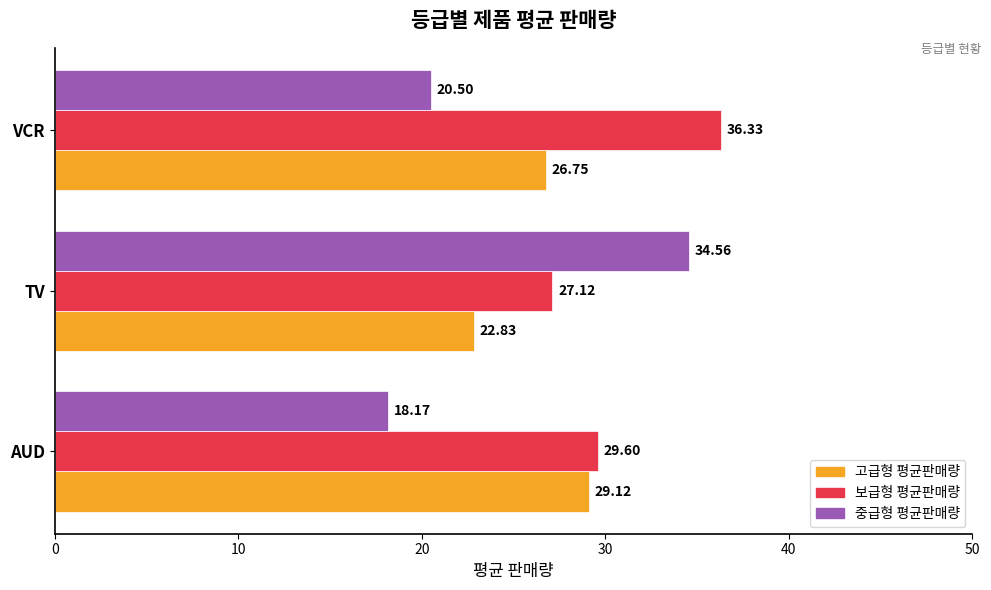

Is the value of 중급형 평균판매량 at TV greater than the value of 보급형 평균판매량 at TV?

Yes